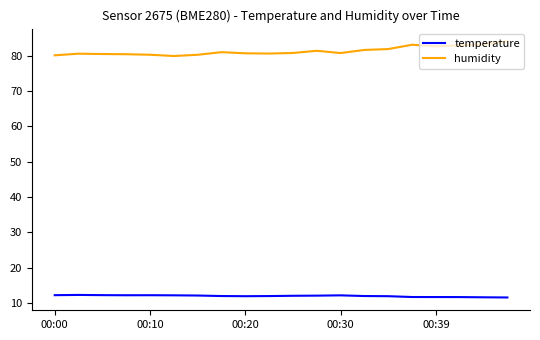

In temperature, how many points are lower than both neighbors (excluding endpoints)?

2